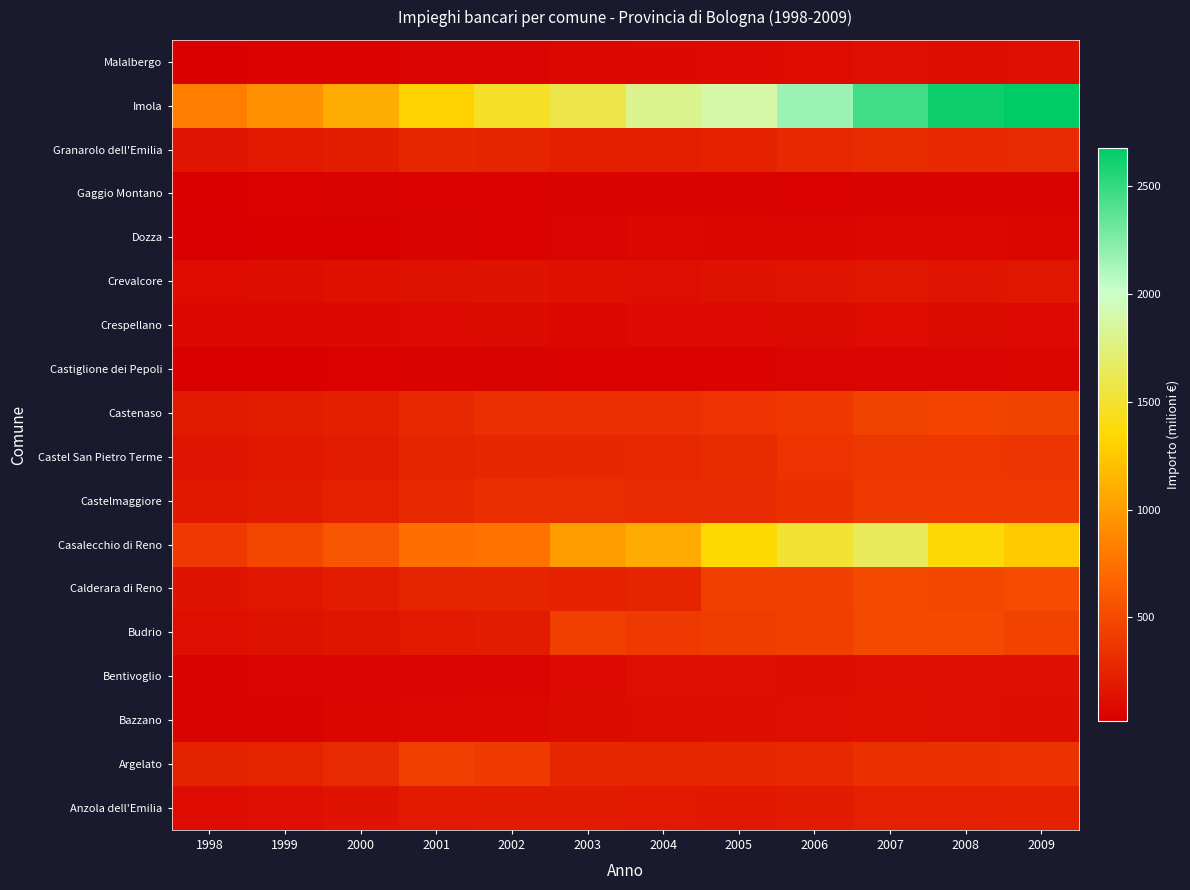

Which label corresponds to the largest value in the chart?

2009